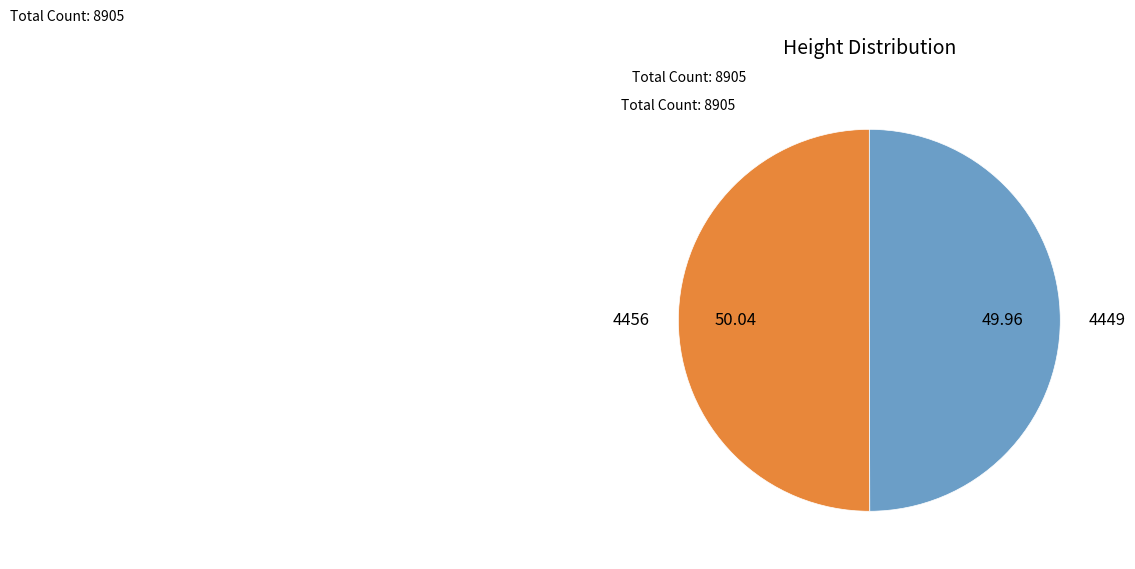

Approximately how many times larger is the value at 4456 compared to 4449?

1.0